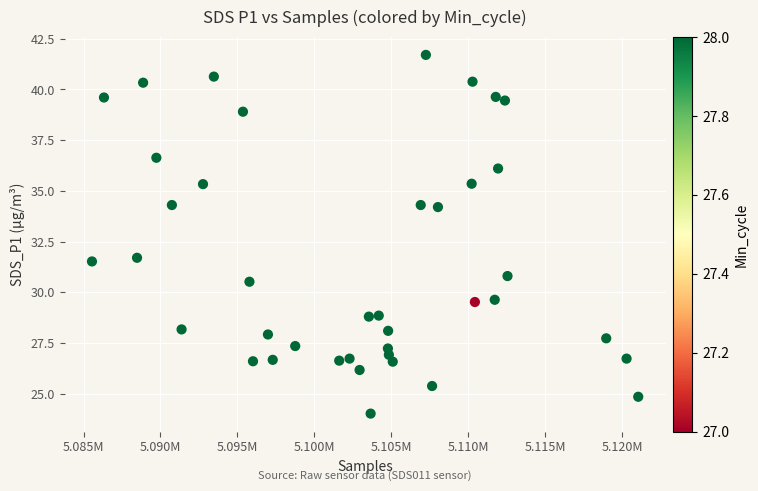

What is the range of Y values (max minus min)?

17.7